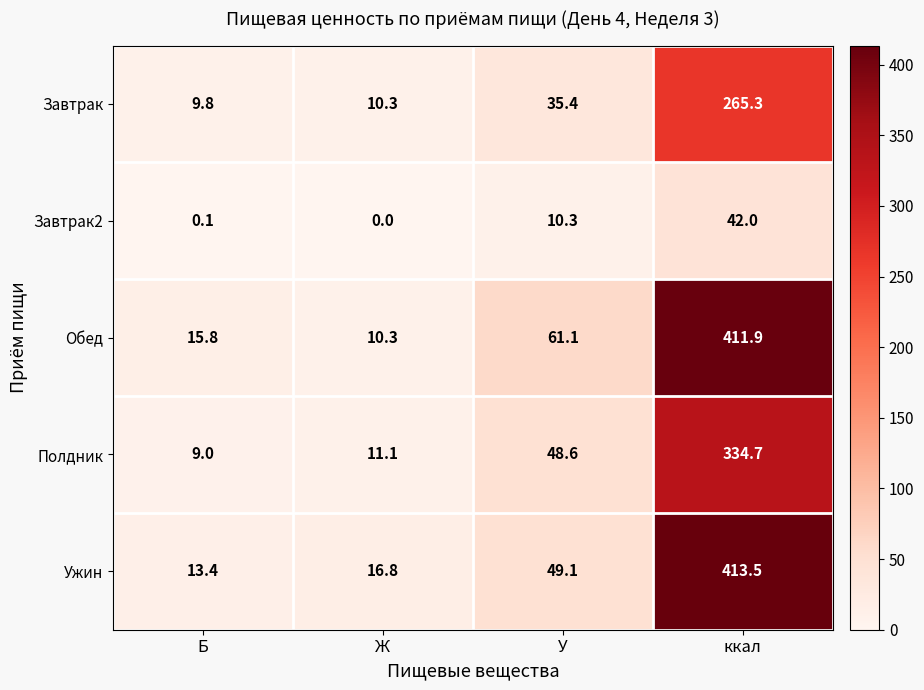

What is the spread (max minus min) of values at У?

50.8